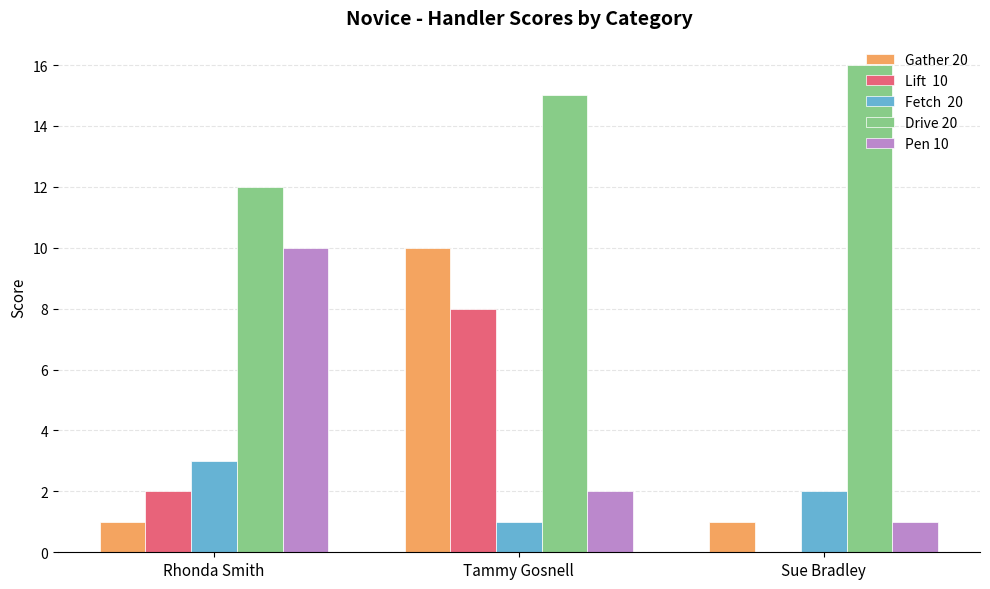

What is the maximum value shown in the chart?

16